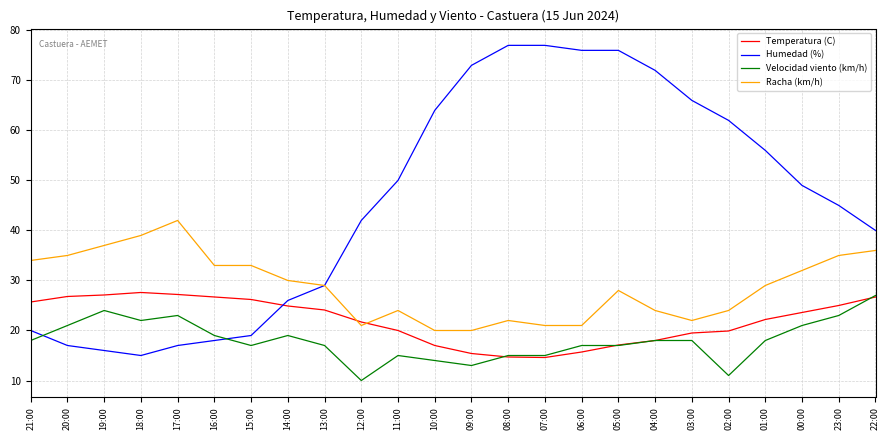

How many times do Racha (km/h) and Temperatura (C) cross each other?

2